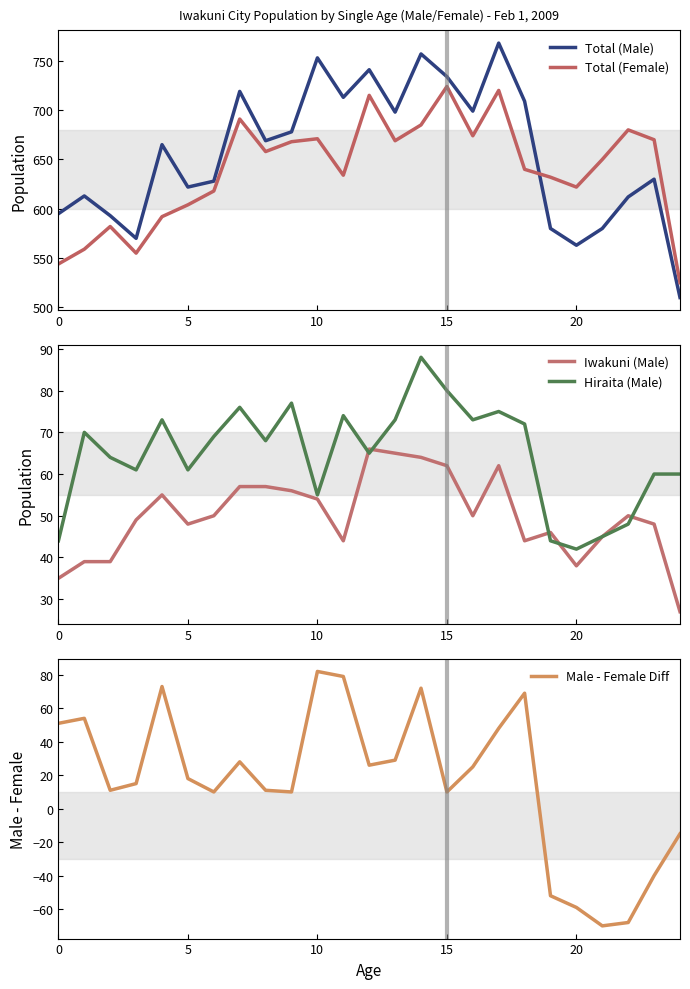

What is the minimum value for Total (Female)?

525